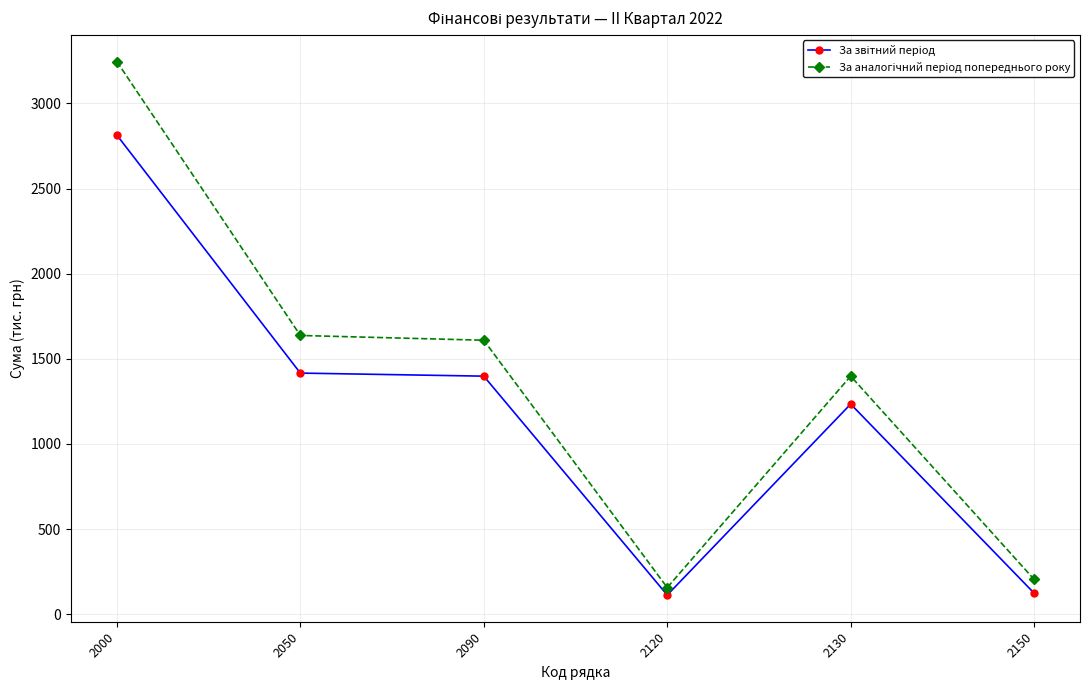

What is the total value across all series at 2130?

2632